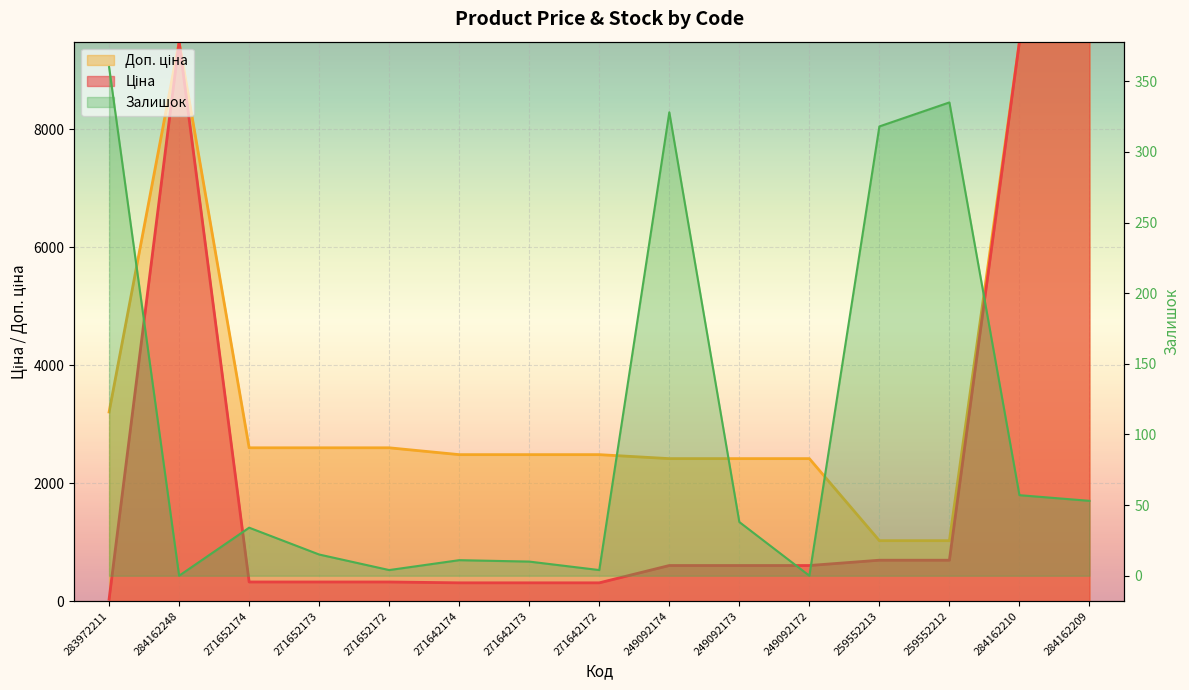

What is the difference between the maximum and minimum values in the Ціна series?

9448.0